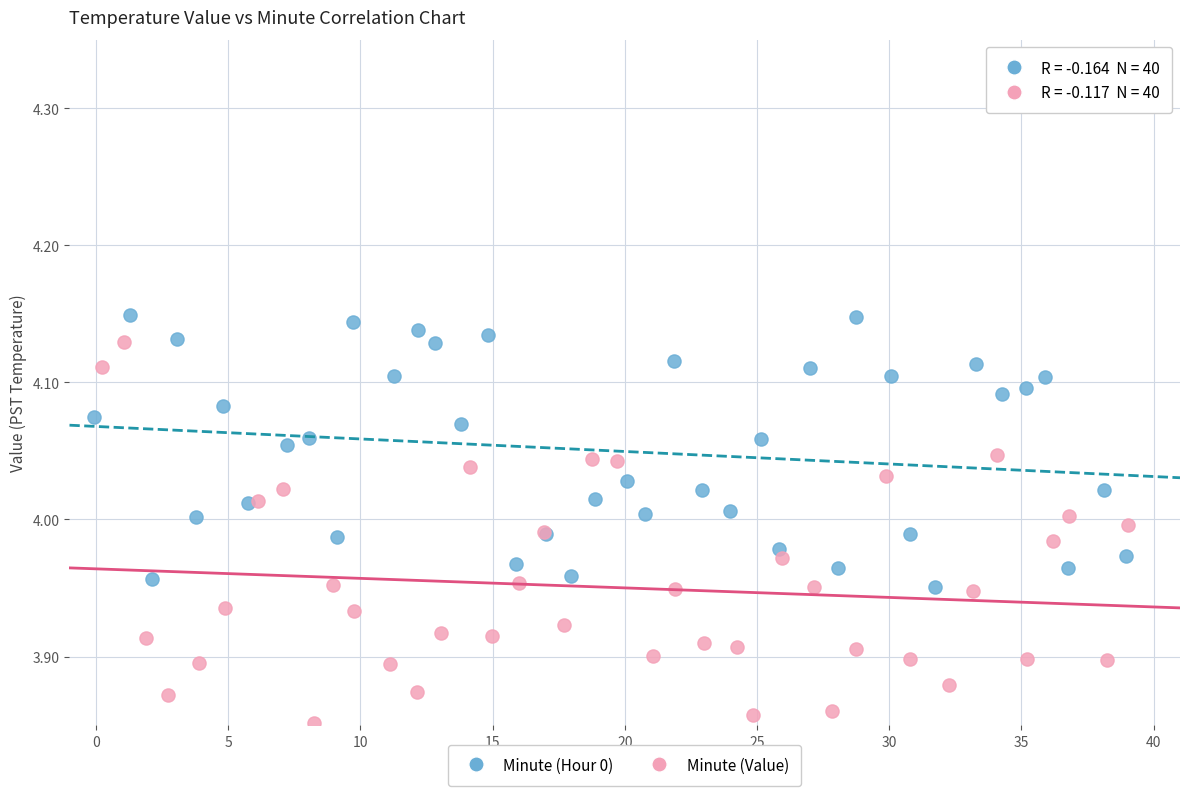

Which series has the widest spread of Y values?

Minute (Value)